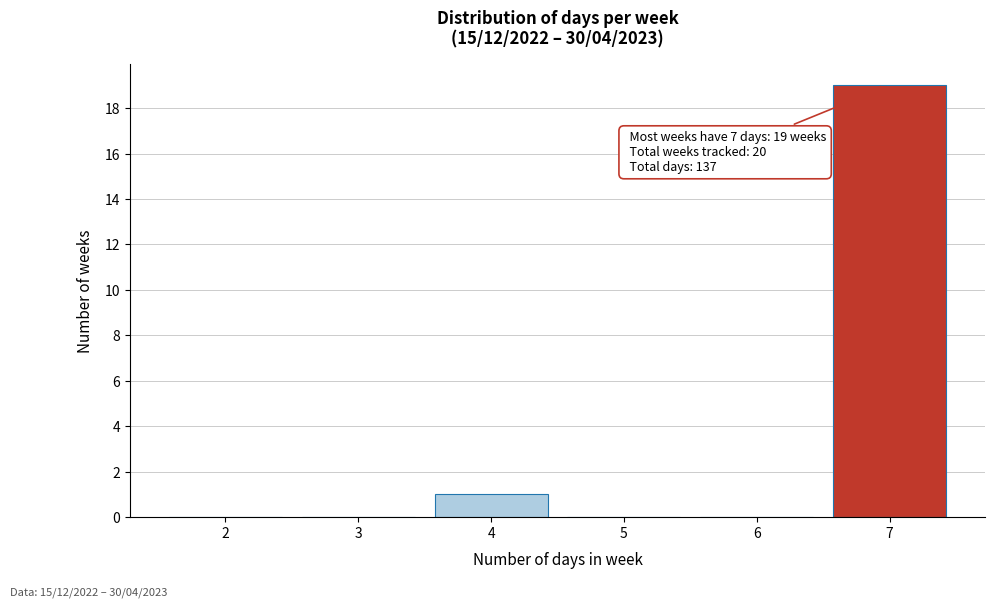

Which range on the x-axis has the tallest bar?

6.5 to 7.5